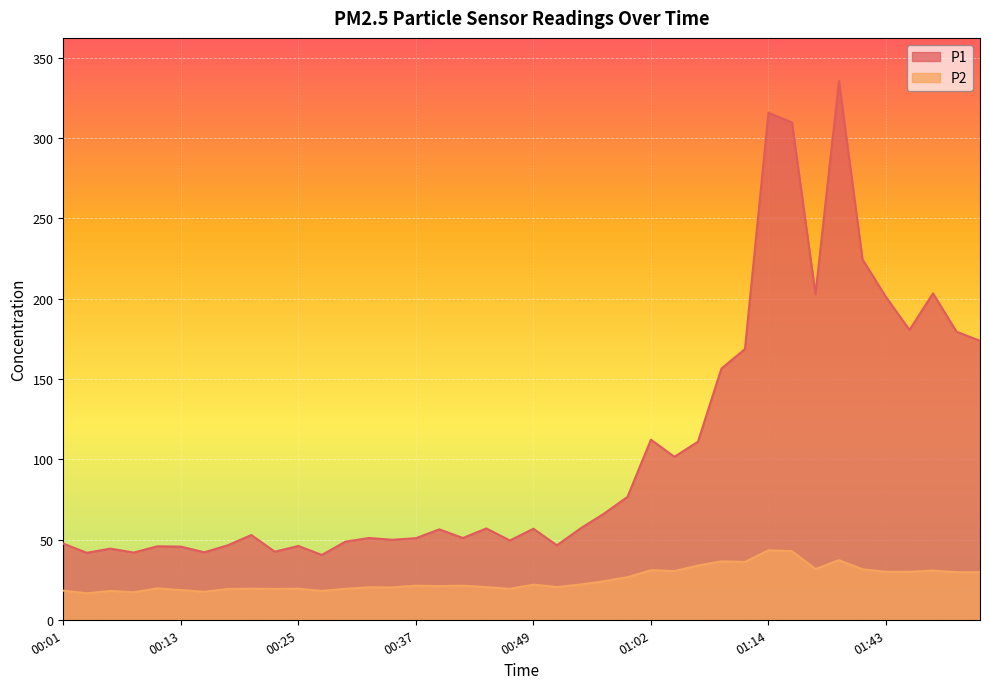

Rank the series by their average value, from highest to lowest.

P1, P2